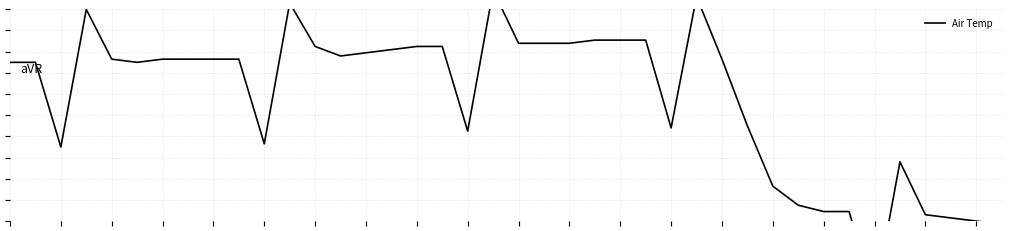

How many lines are shown in the chart?

1